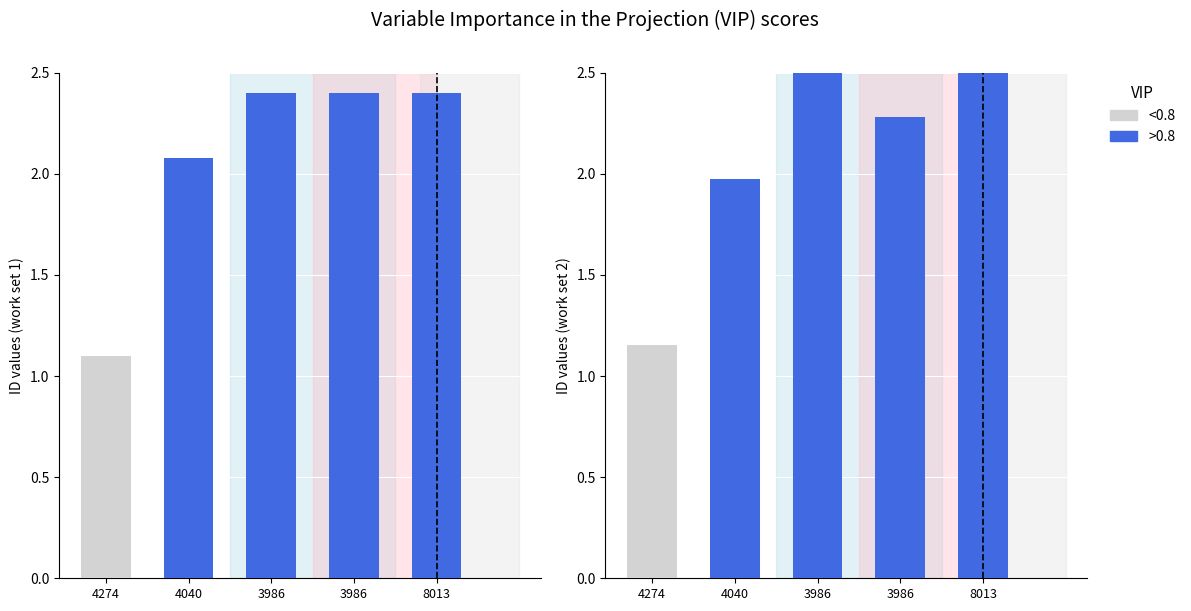

What is the label of the 3rd bar from the left?

3986